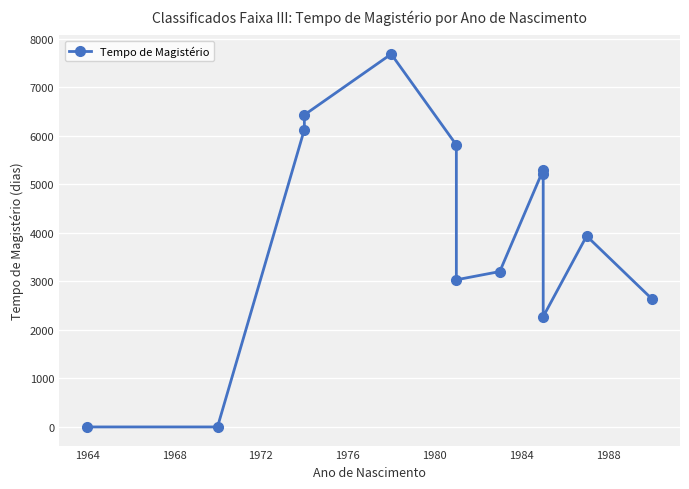

The value at 1976 is 11901. True or false?

False